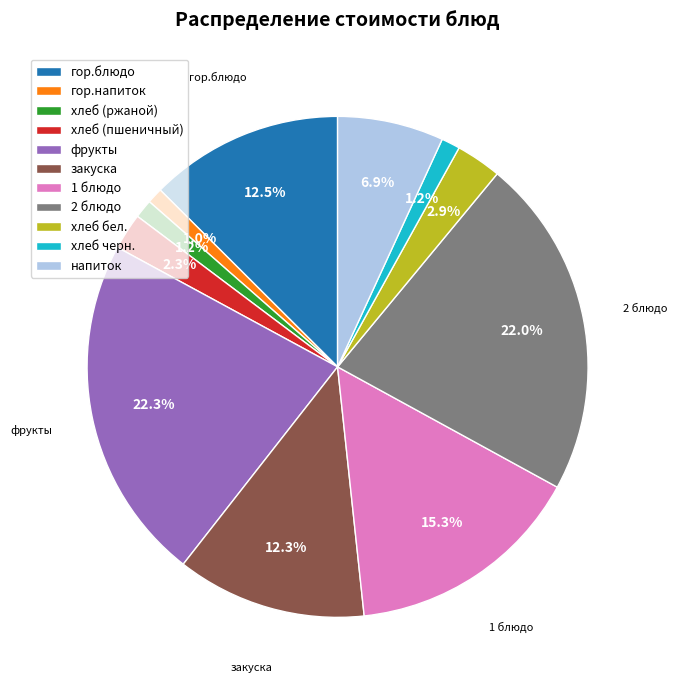

How many slices are in this pie chart?

11